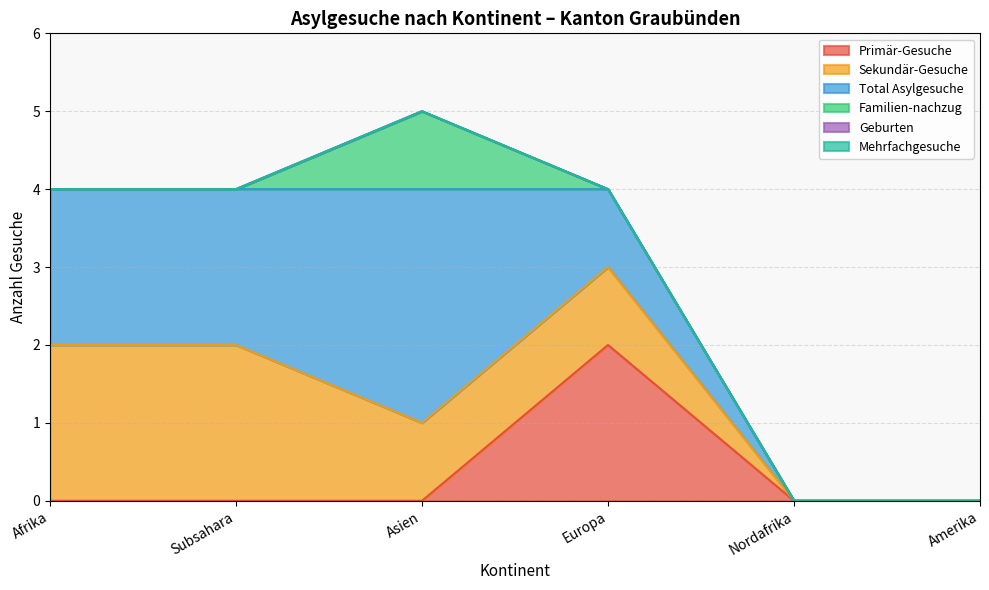

How many categories are shown in the chart?

6